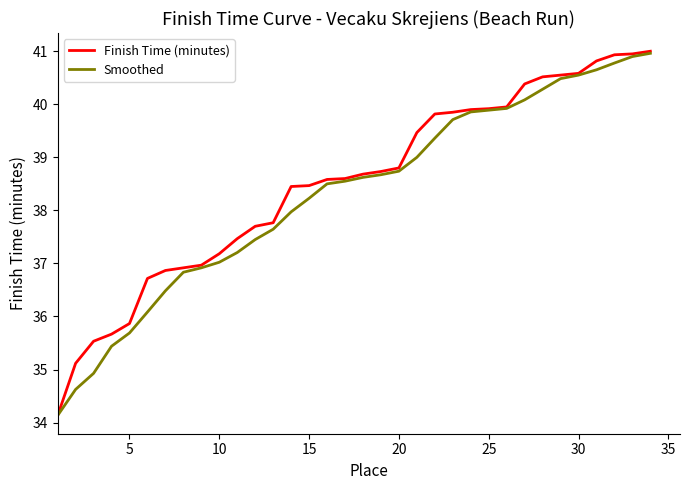

Which series has the widest spread of values?

Finish Time (minutes)